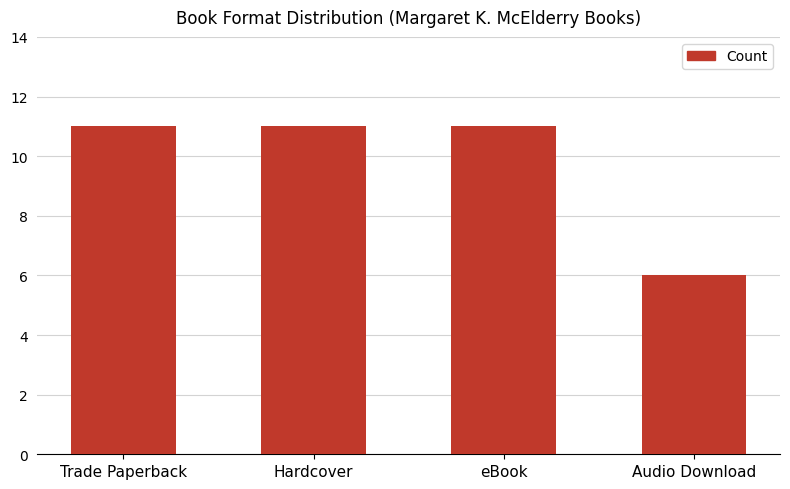

What is the average value?

10